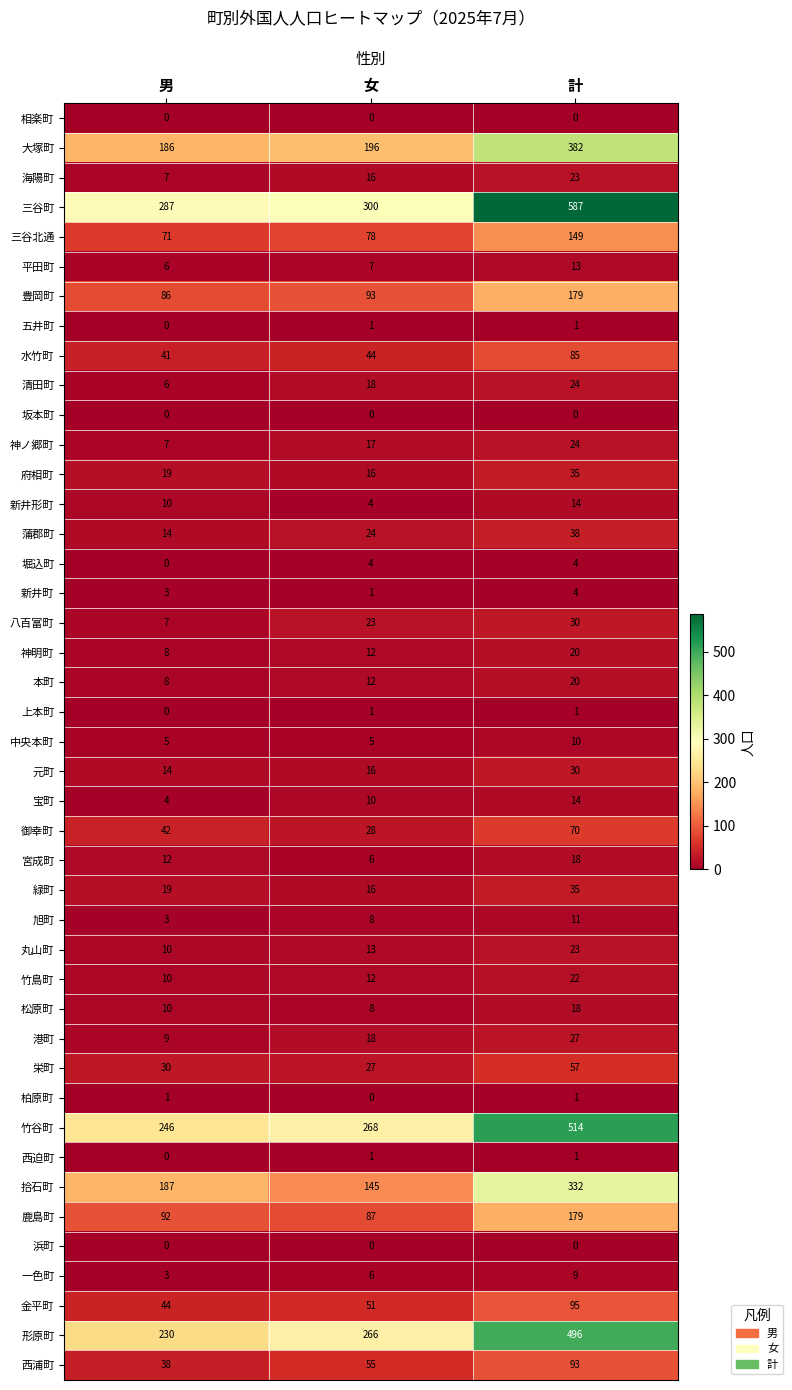

Which series has the largest range (max minus min)?

三谷町